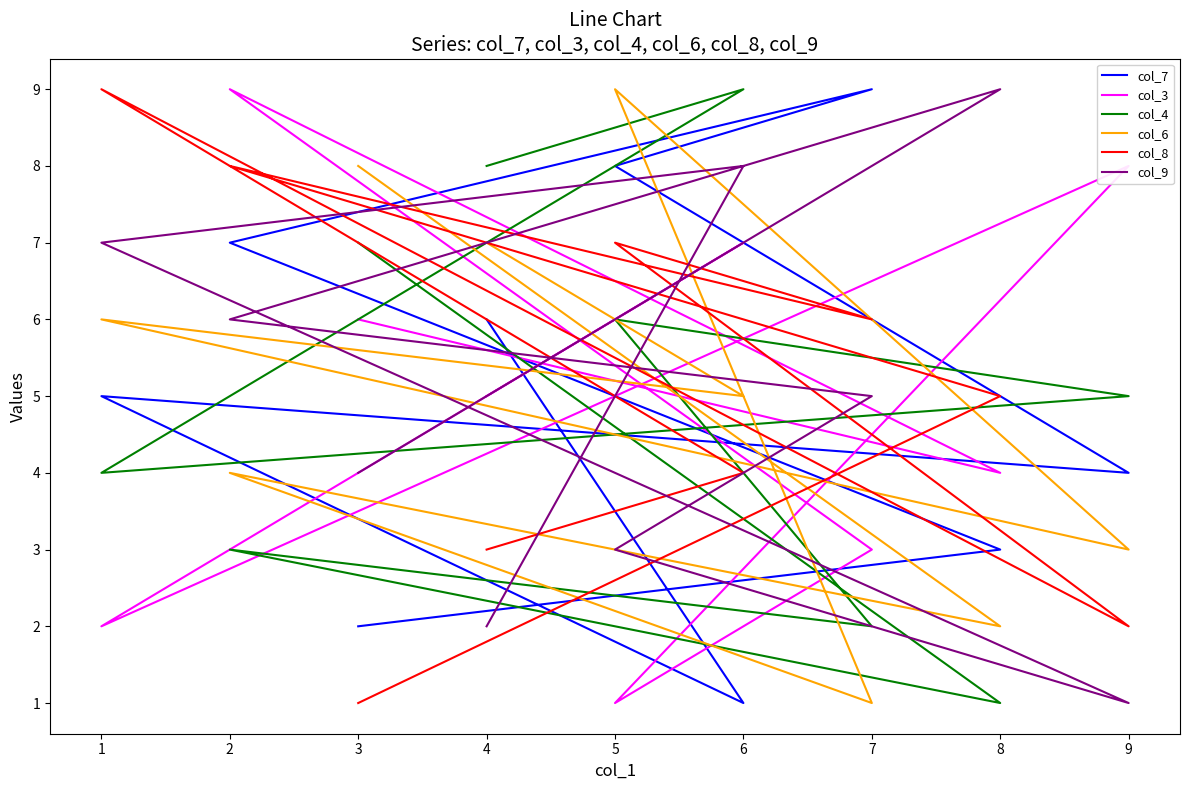

How many times do col_9 and col_4 cross each other?

4